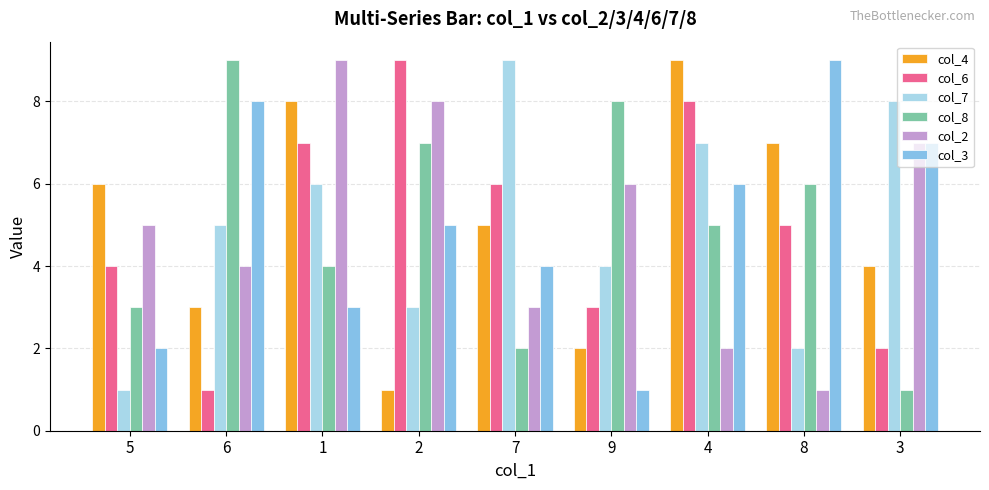

How many bars are there in each group?

6